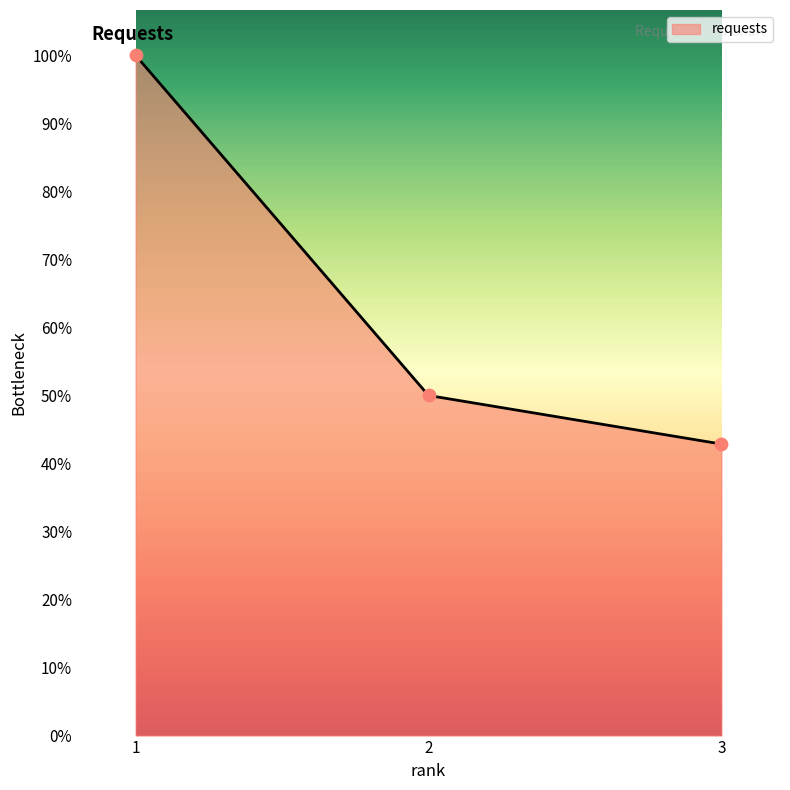

What is the ratio of the value at 1 to the value at 2?

2.0